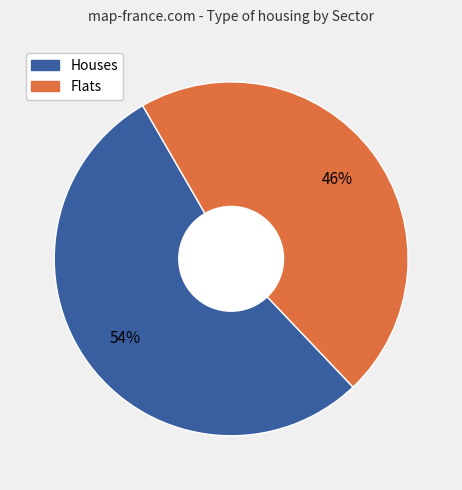

Is there any slice that represents more than half of the pie?

Yes